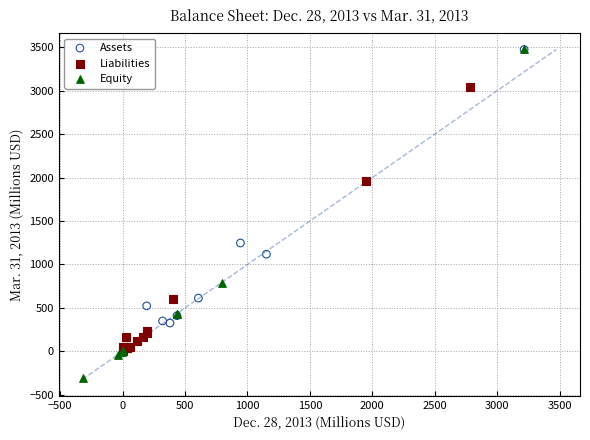

Which series reaches the minimum Y coordinate?

Equity